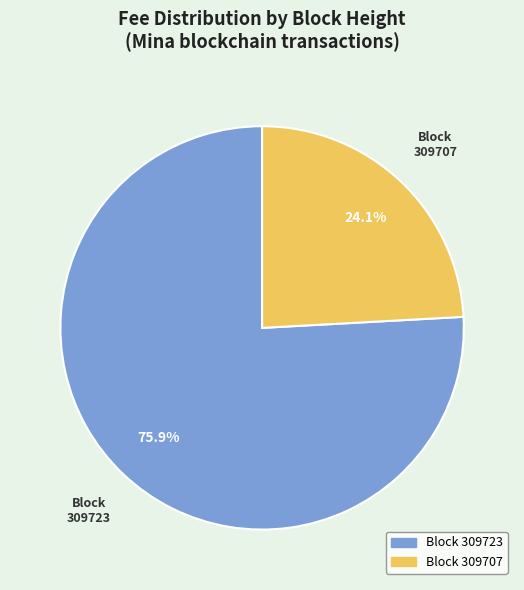

Does any single category account for the majority?

Yes